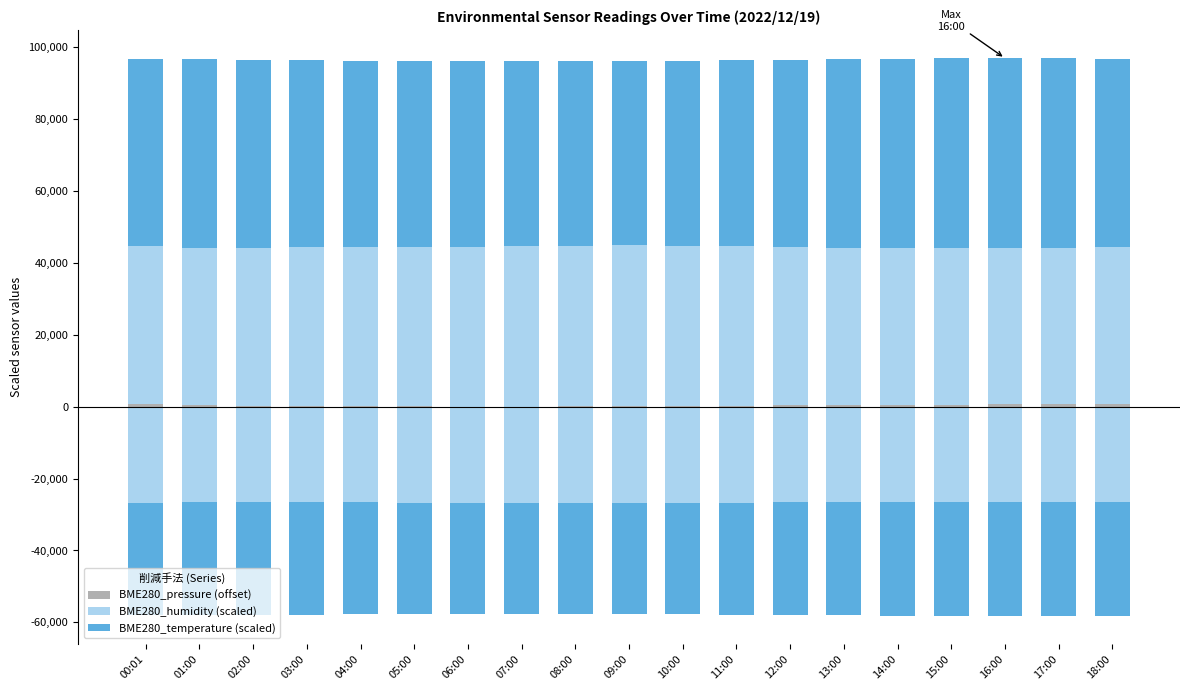

What is the minimum value for BME280_pressure (offset)?

33.8